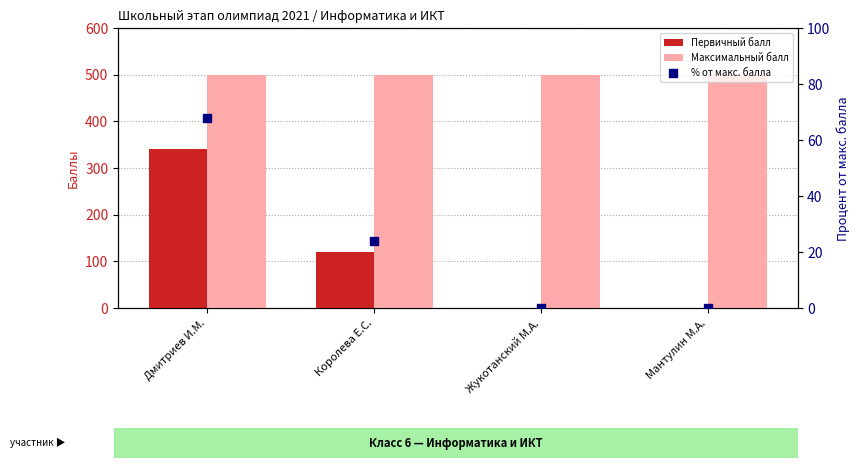

Which series has the largest total across all categories?

Максимальный балл